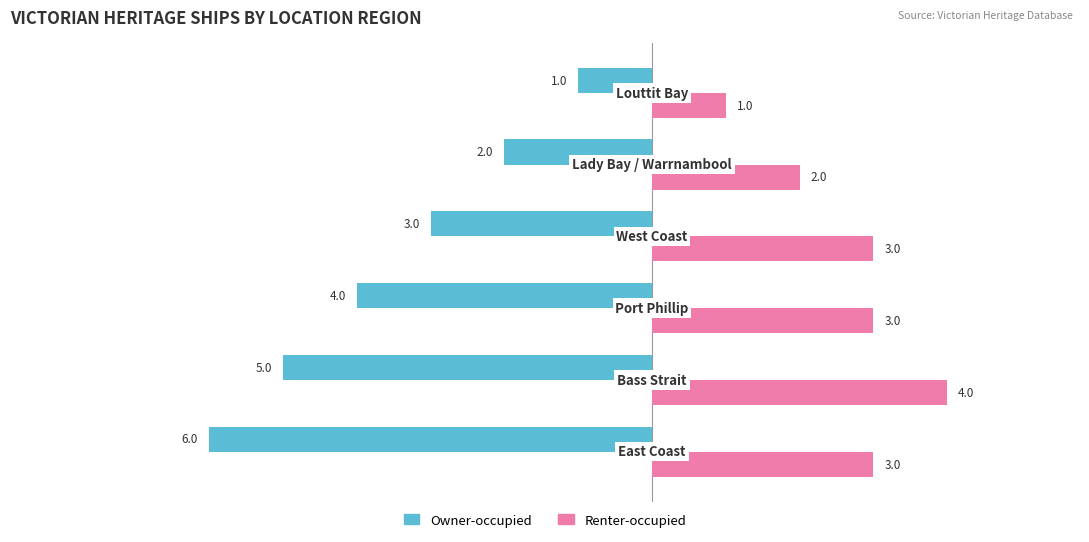

Which series has the widest spread of values?

Owner-occupied